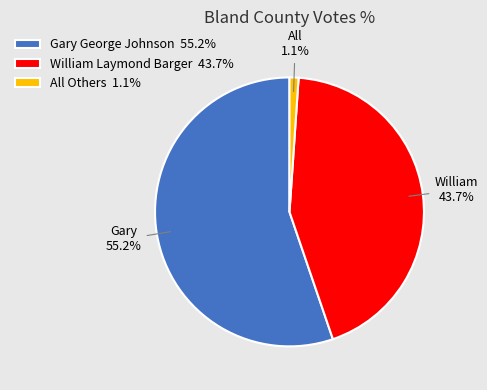

How many slices are in this pie chart?

3